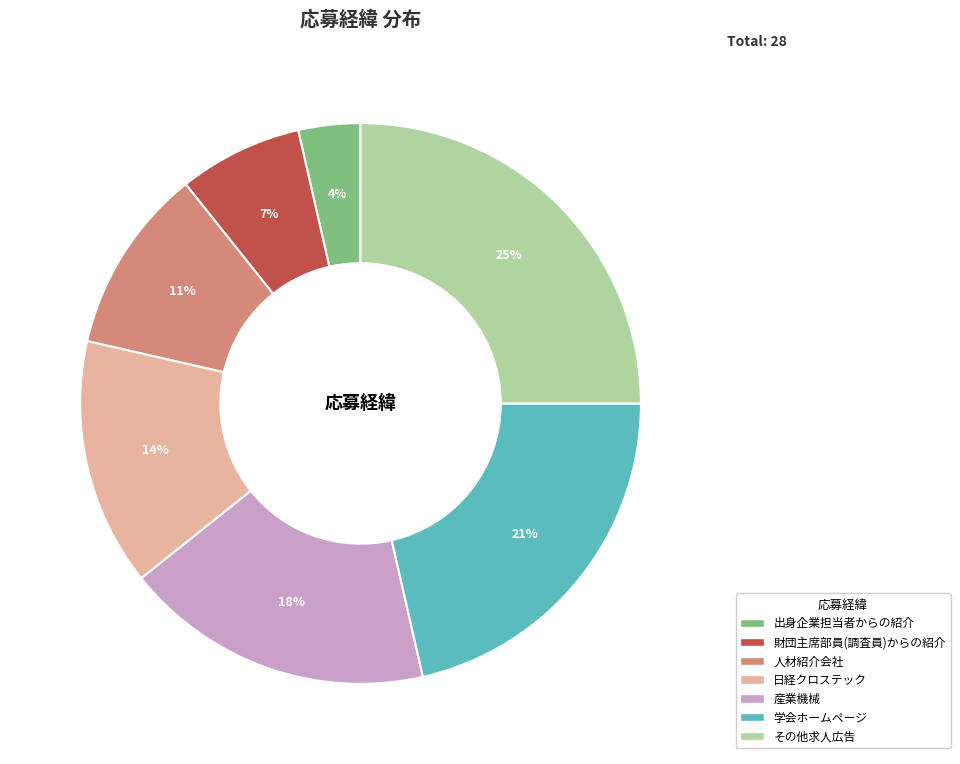

How many slices are in this pie chart?

7